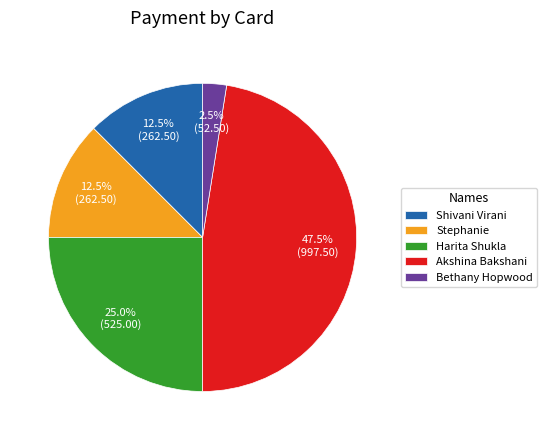

How much of the chart is everything except Bethany Hopwood?

97.5%